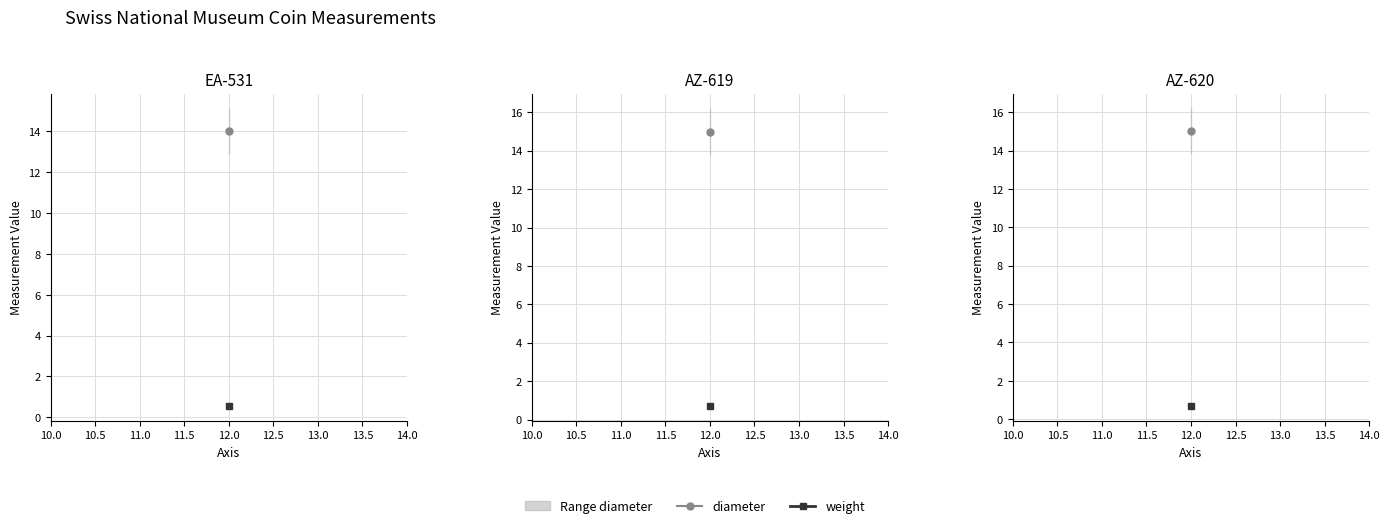

The weight series shows 0.6 at EA-531. True or false?

True